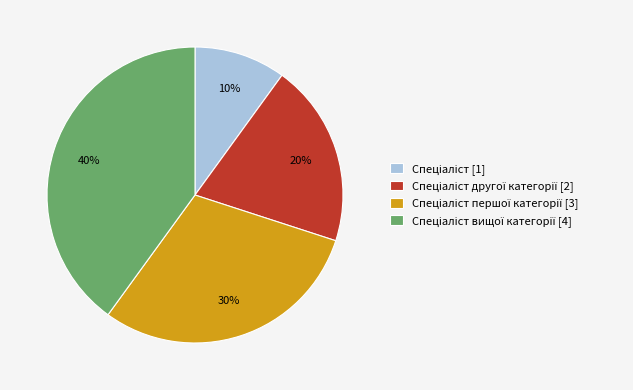

Is there a majority slice in this chart?

No